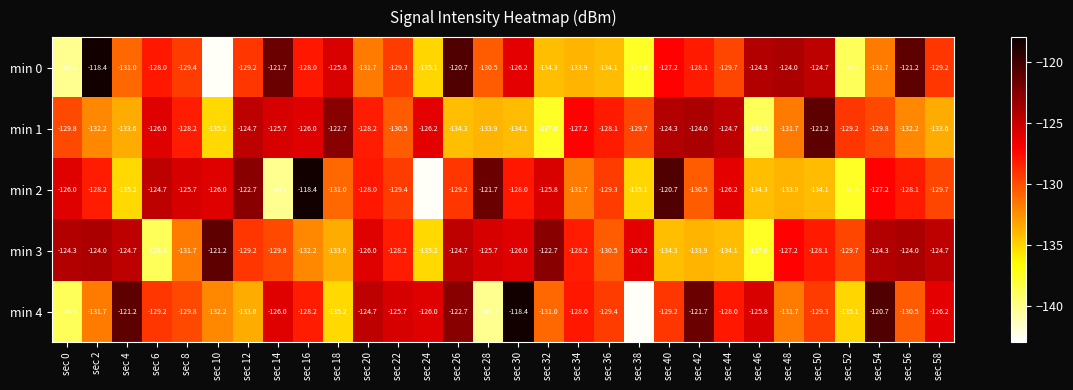

What is the spread (max minus min) of values at sec 46?

14.5